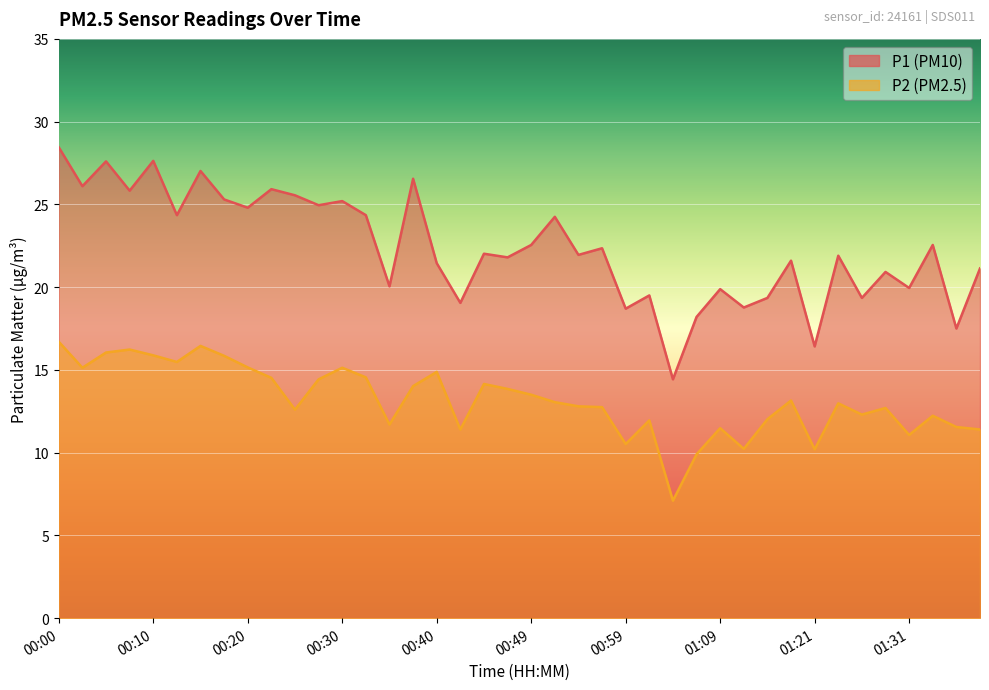

Which series changed the most between 01:14 and 01:31?

P1